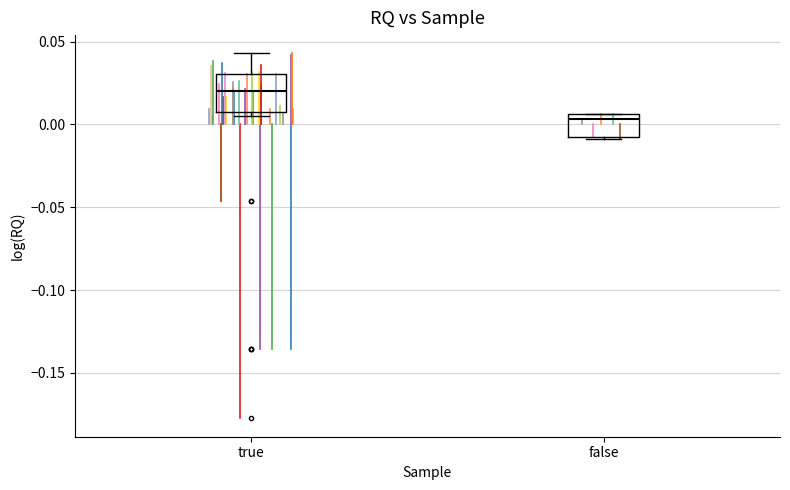

Where is the lower edge of the box for true on the y-axis? The values are not printed on the chart, so give them approximately, as read against the axis.

0.010